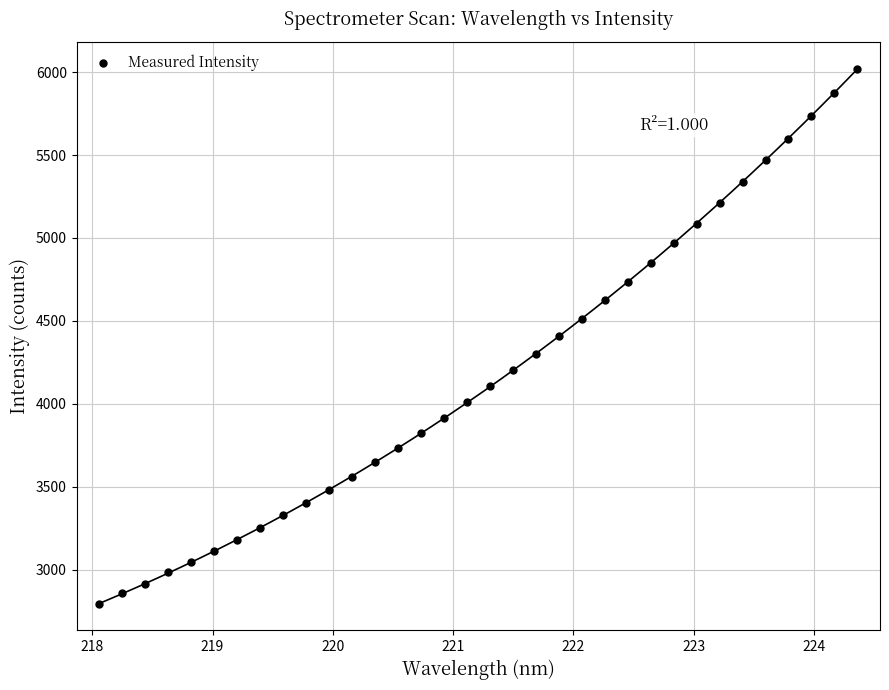

How many data points are displayed?

34